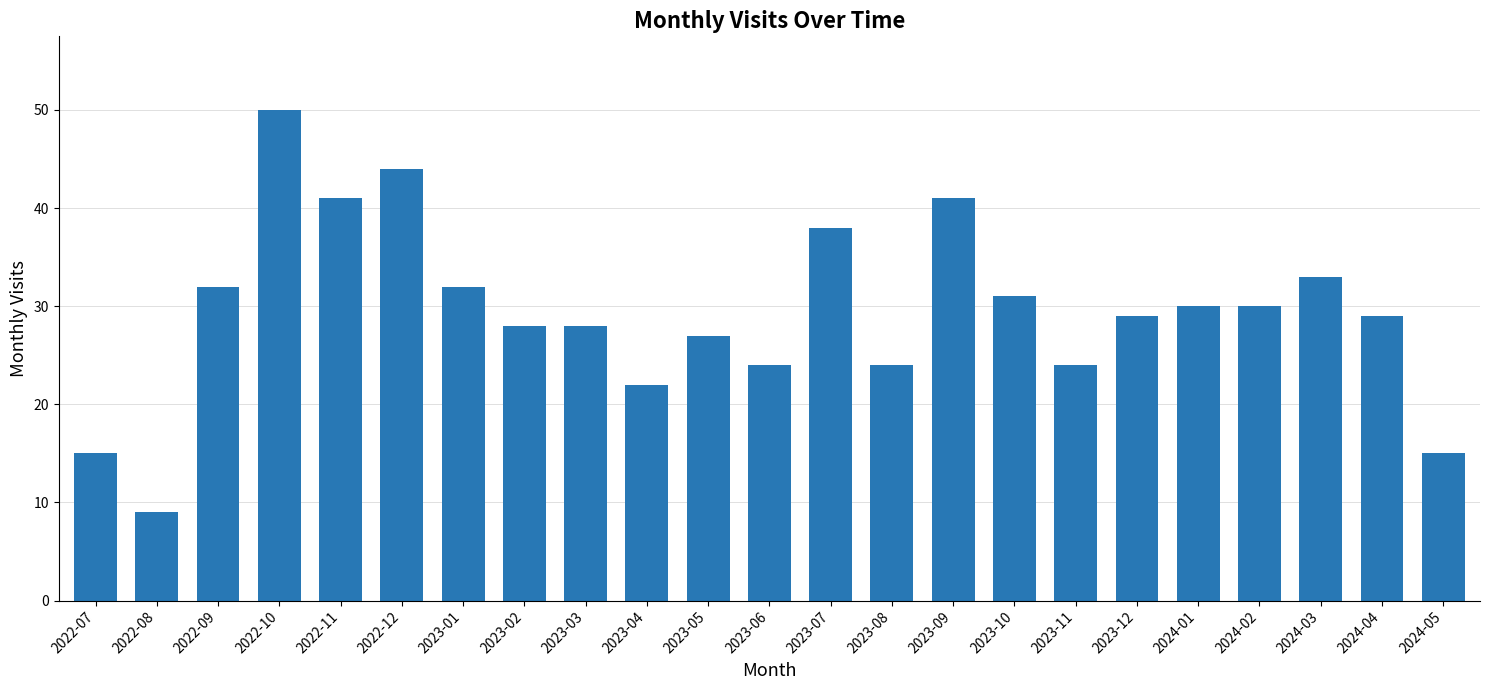

Does the chart contain any negative values?

No